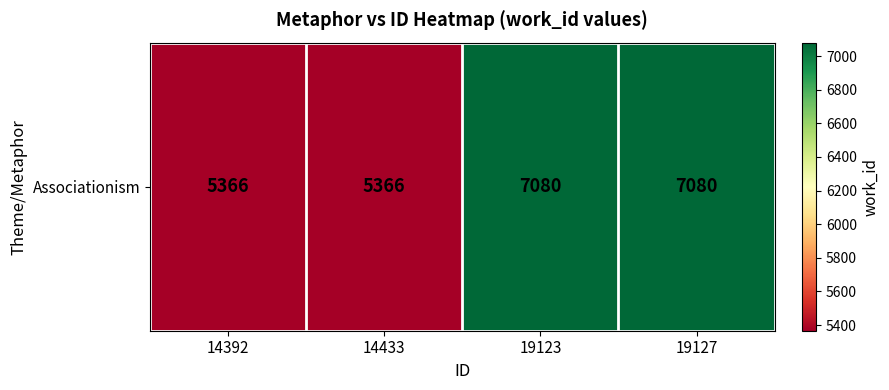

What is the sum of the values at 19123 and 14433?

12446